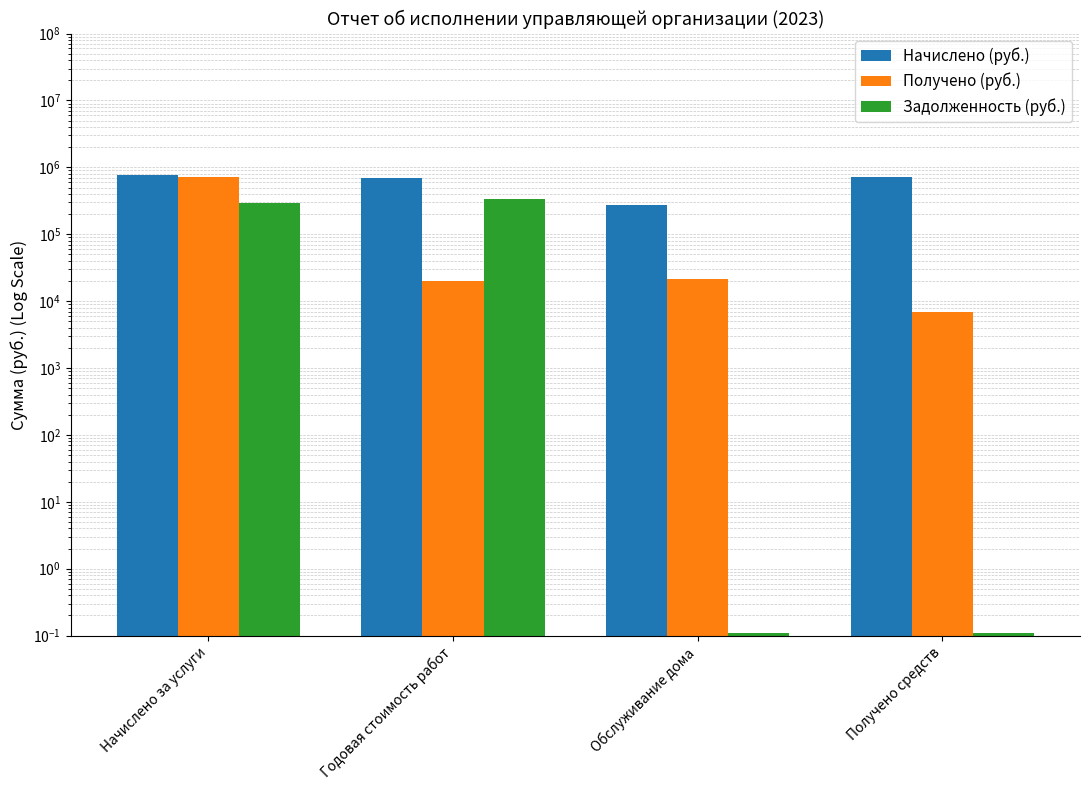

Reading right to left, list all the values displayed in this chart.

Начислено (руб.): 728638.9	275003.6	700431.1	757137.8
Получено (руб.): 6885.0	21768.6	20159.0	708479.9
Задолженность (руб.): 0.1	0.1	339410.3	290752.5